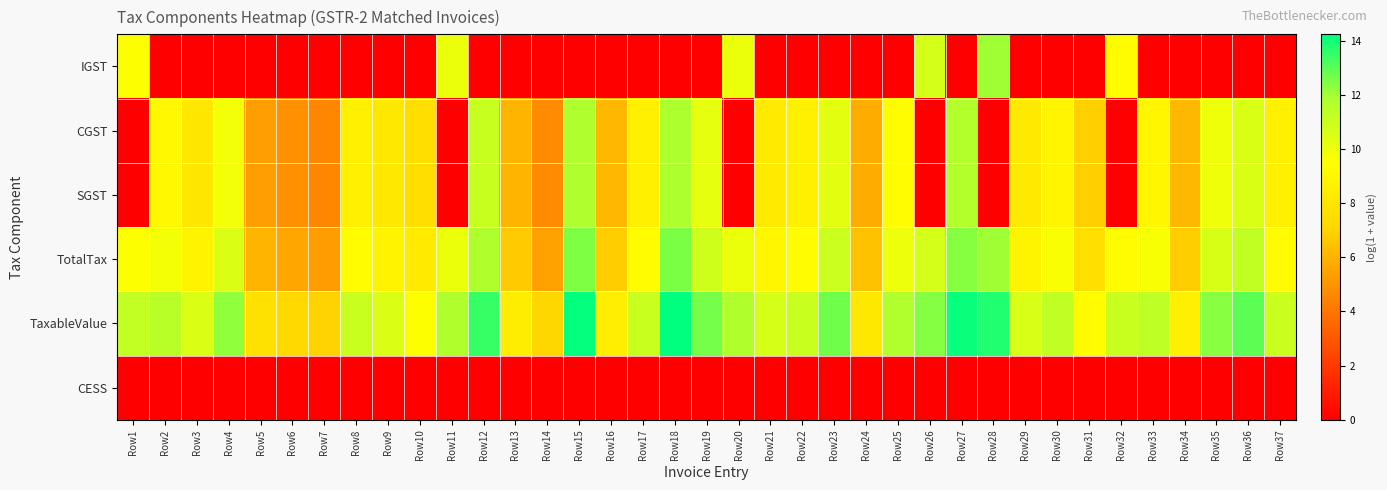

At how many categories does at least one series exceed 4?

37